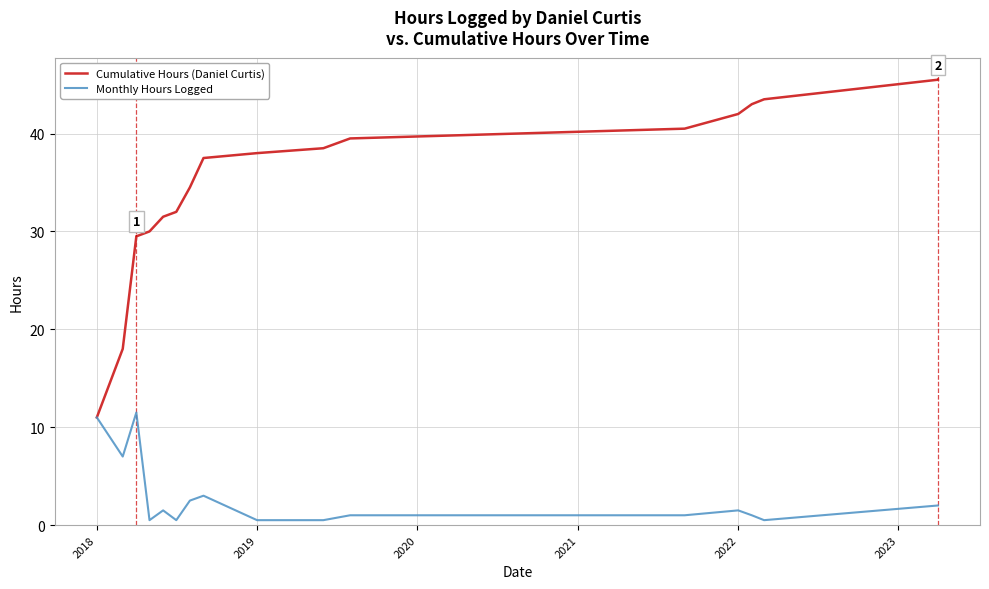

Which series has the widest spread of values?

Cumulative Hours (Daniel Curtis)